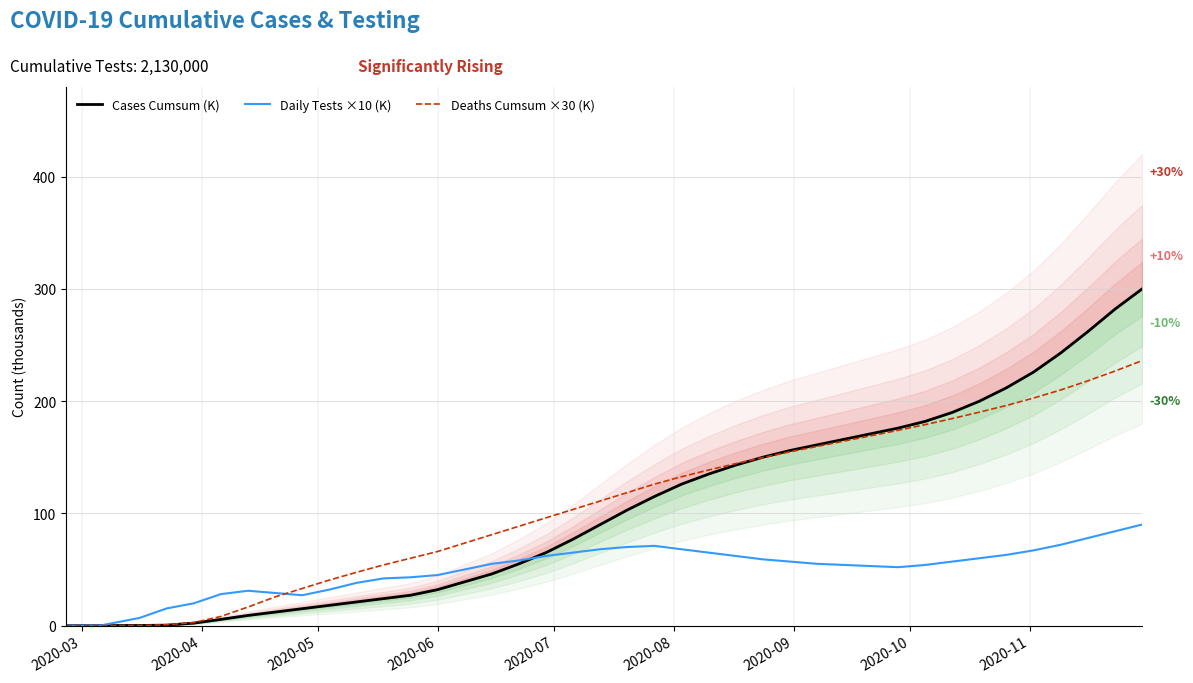

How many times do Daily Tests (×10, thousands) and COVID Cases Cumsum (thousands) cross each other?

1